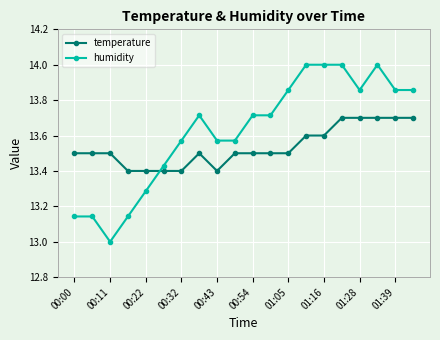

Which series has the widest spread of values?

humidity